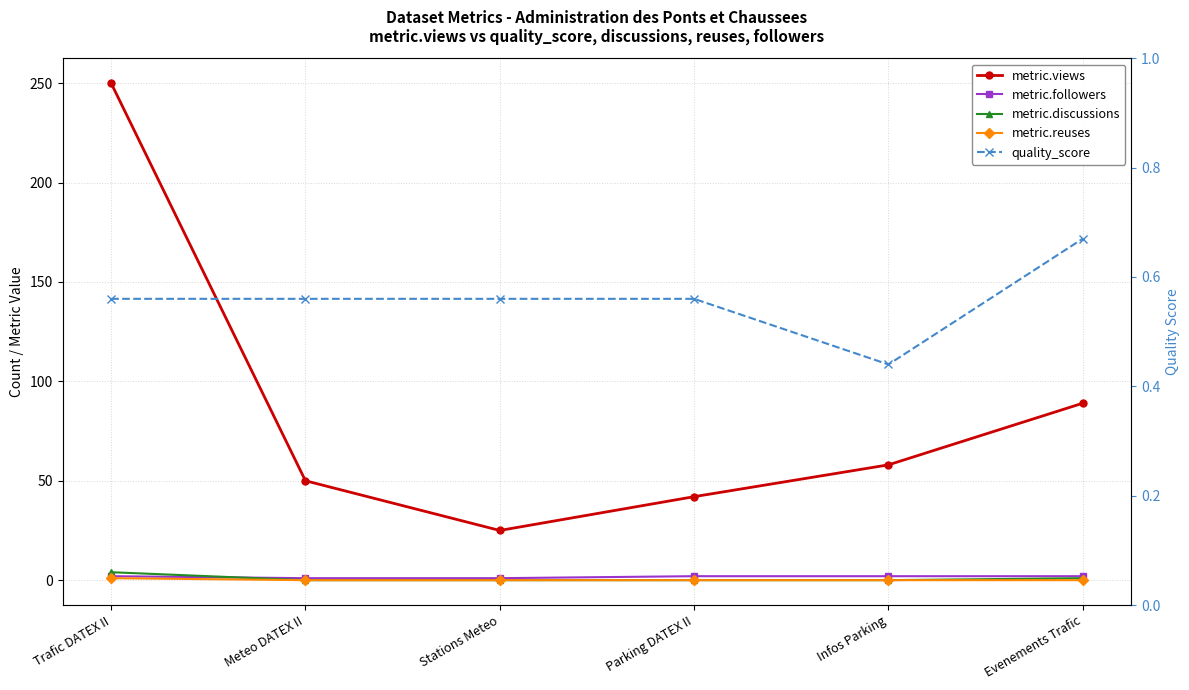

The metric.reuses series shows 0.6 at Trafic DATEX II. True or false?

False